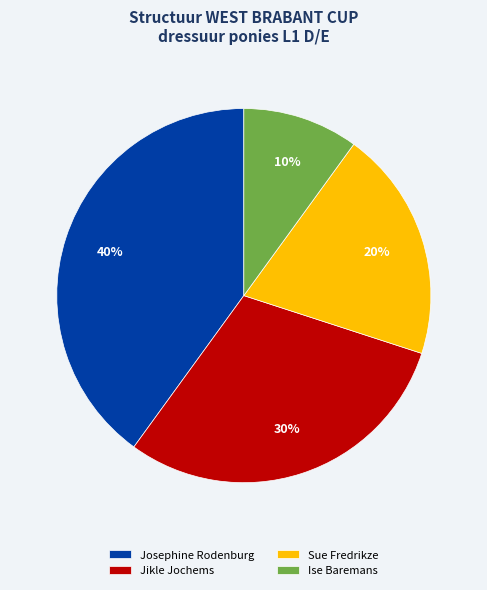

Rank the categories by value from highest to lowest.

Josephine Rodenburg, Jikle Jochems, Sue Fredrikze, Ise Baremans